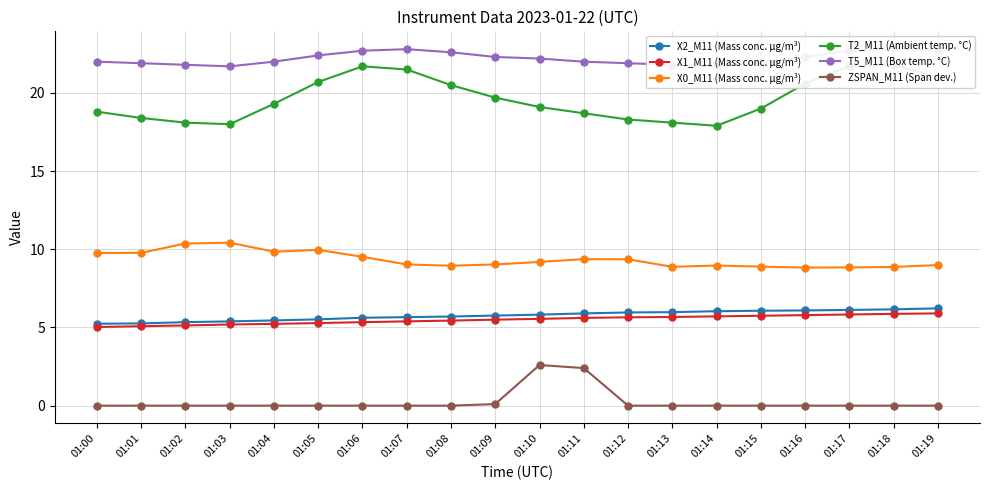

At which label does T5_M11 (Box temp. °C) reach its minimum?

01:03